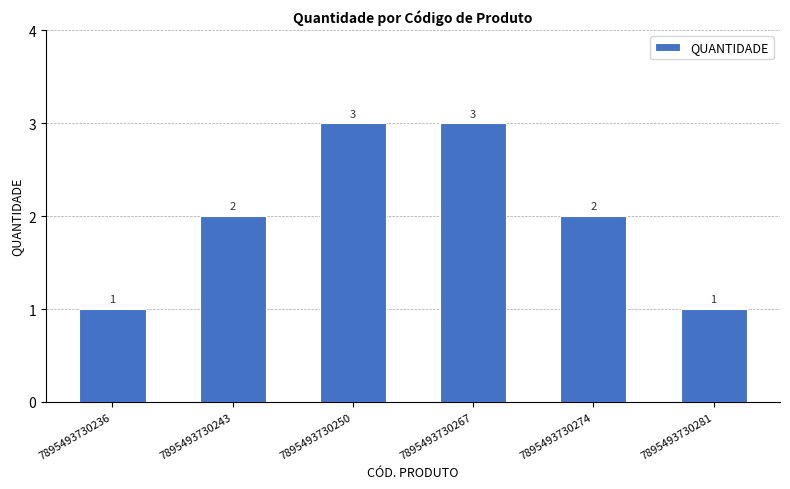

What is the ratio of the value at 7895493730267 to the value at 7895493730281?

3.0